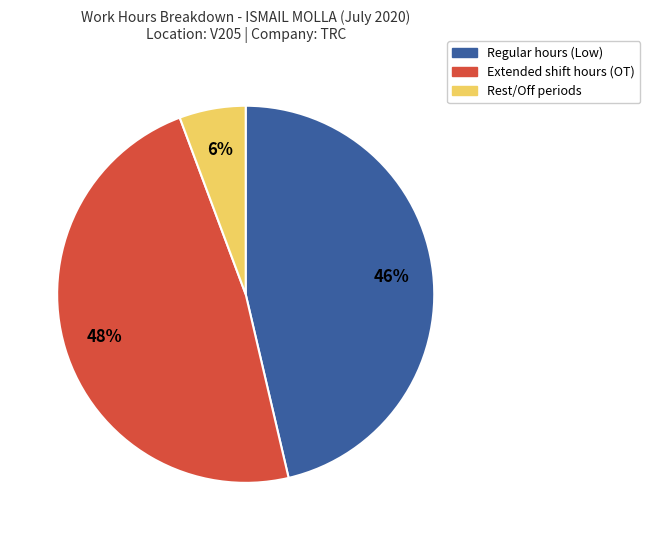

To the nearest percent, what is the difference between the largest and smallest slice percentages?

42%